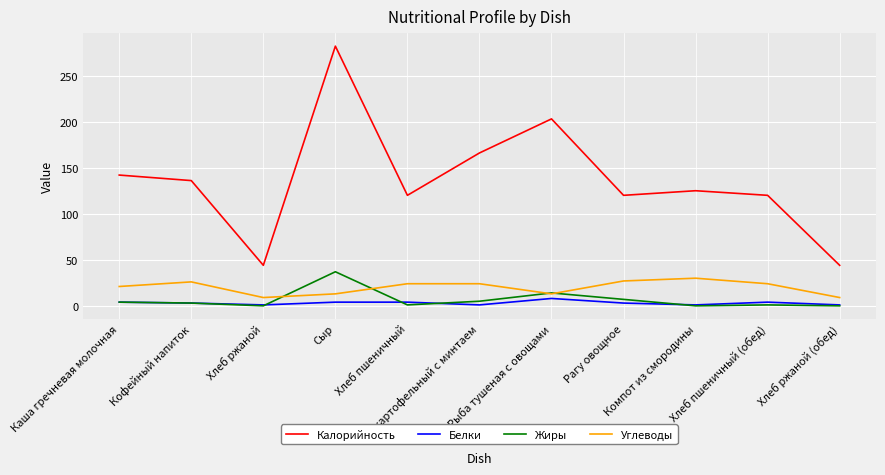

Does the chart have visible grid lines?

Yes